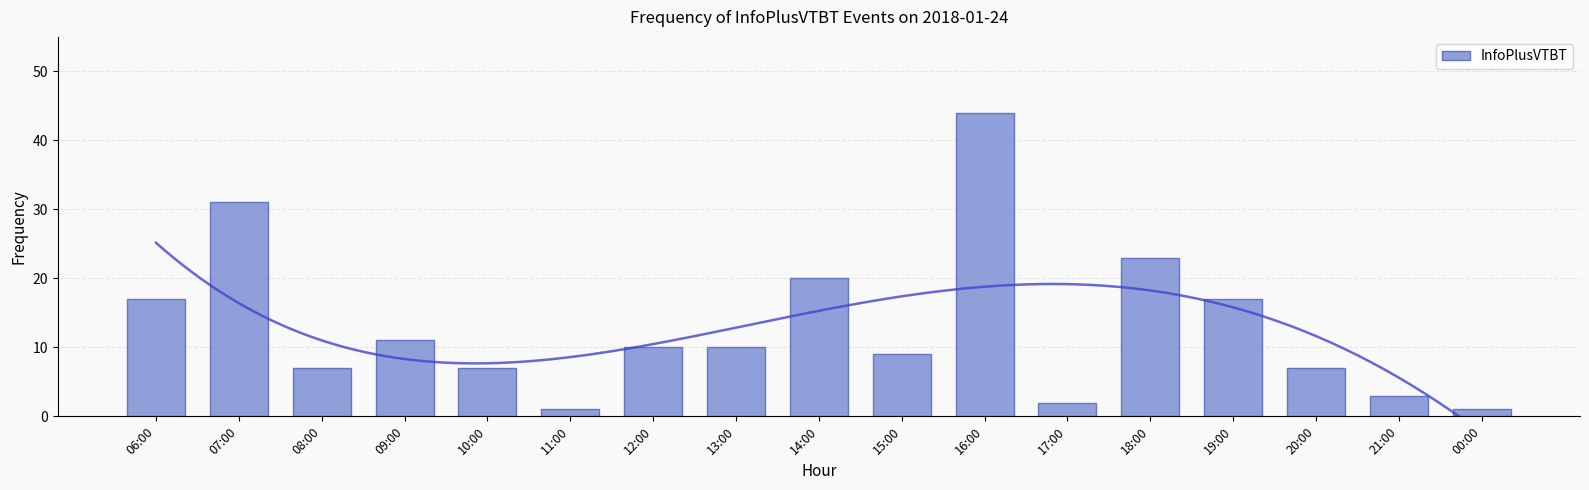

What value does the data have at 20:00?

7